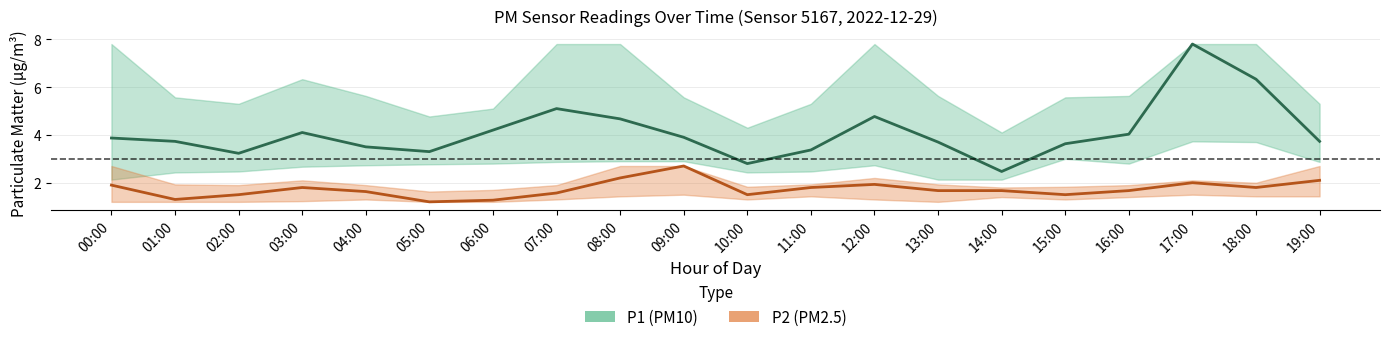

What is the label of the 6th point from the left?

05:00